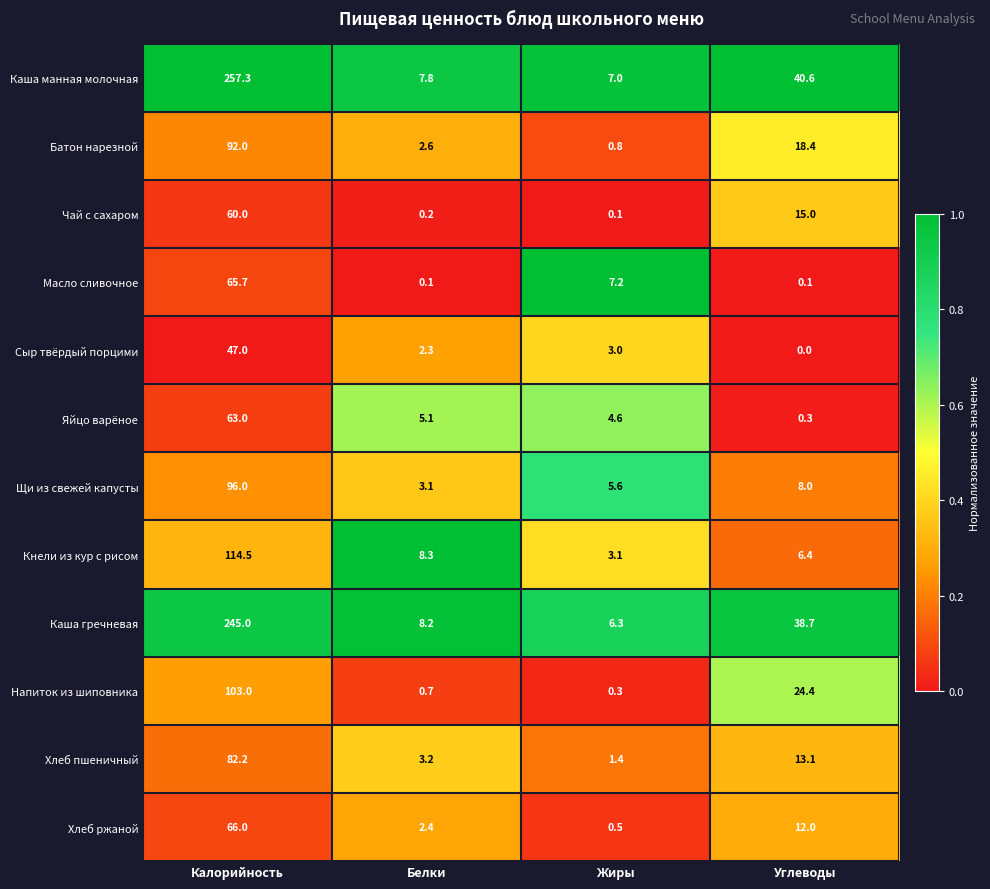

What is the difference between the maximum and minimum values in the Сыр твёрдый порцими series?

47.0